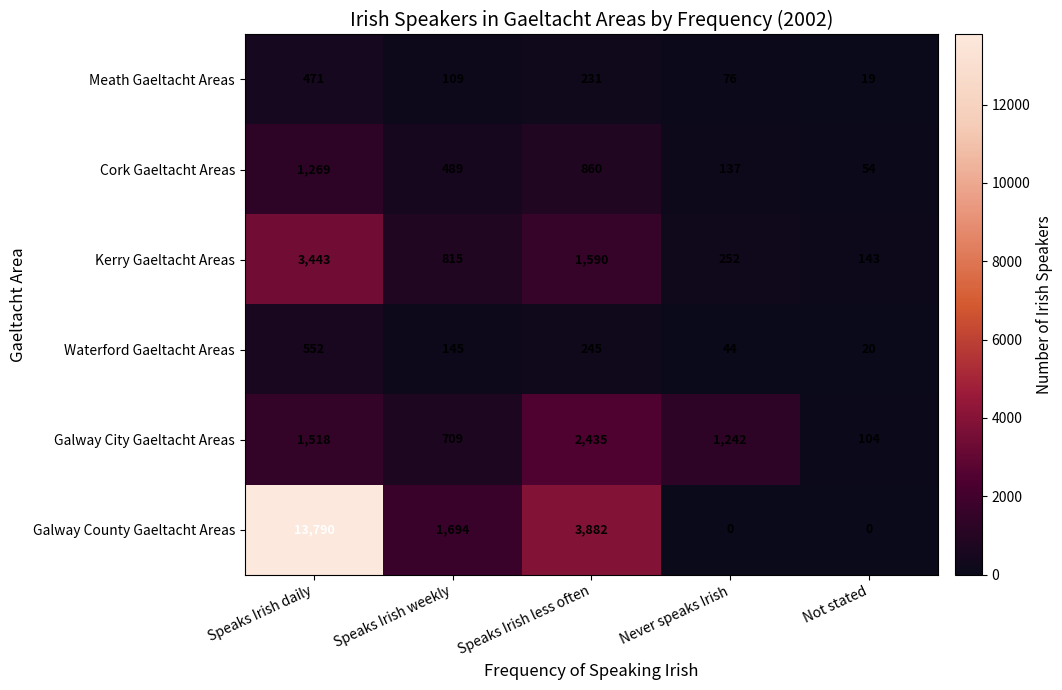

True or false: Kerry Gaeltacht Areas has a value of 360 at Speaks Irish weekly.

False